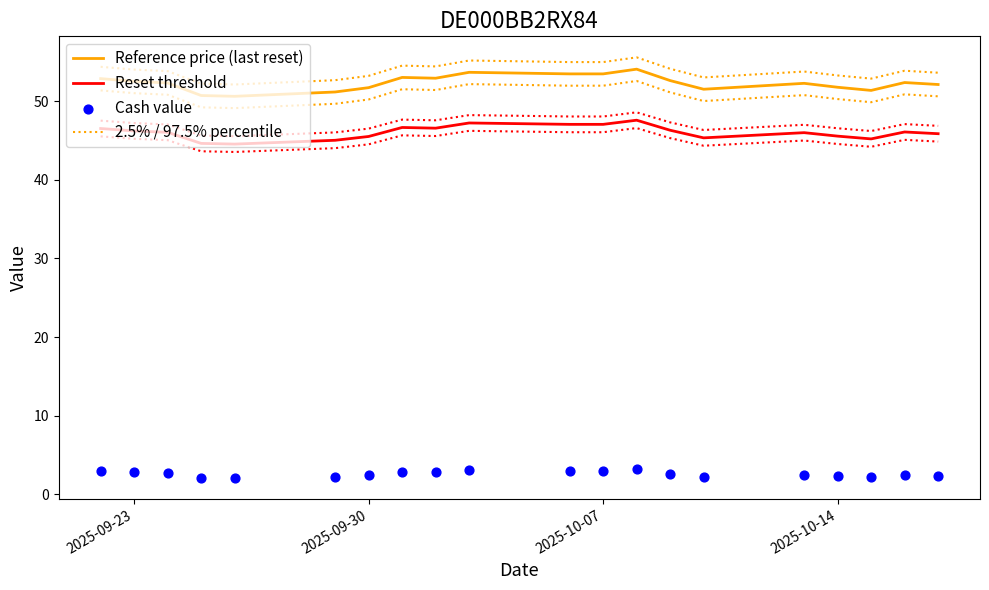

Which series has the widest spread of Y values?

Reference price (last reset)